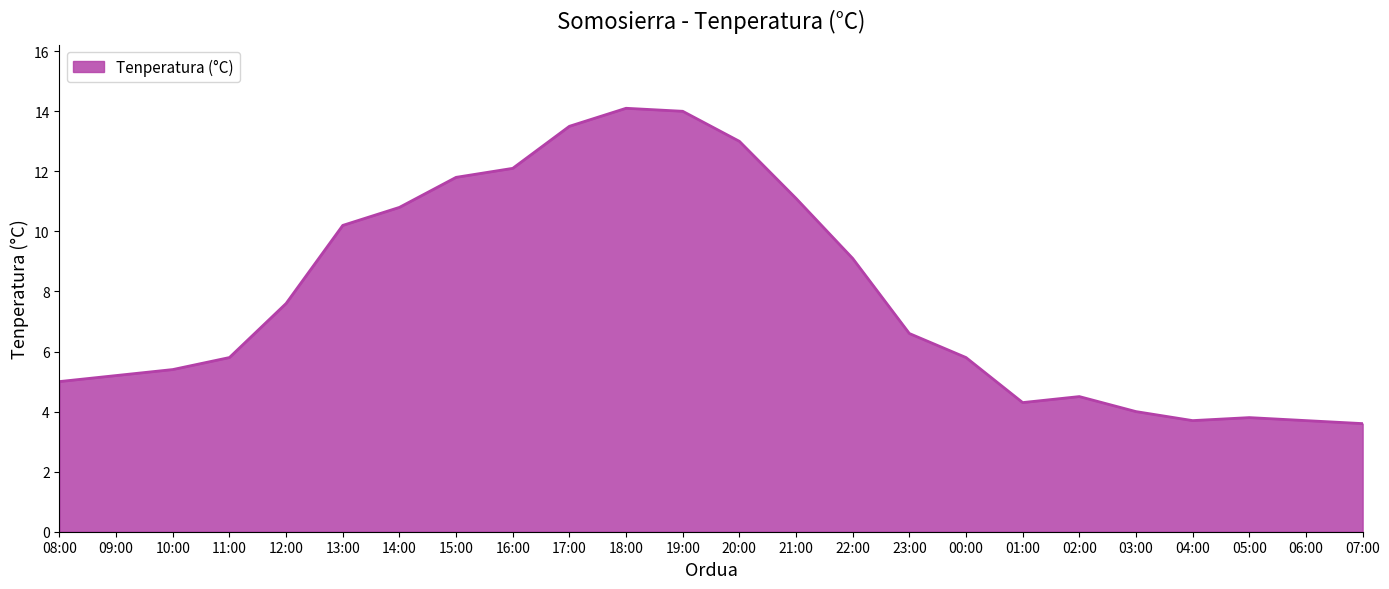

Reading left to right, what are all the values shown in this chart?

5.0	5.2	5.4	5.8	7.6	10.2	10.8	11.8	12.1	13.5	14.1	14.0	13.0	11.1	9.1	6.6	5.8	4.3	4.5	4.0	3.7	3.8	3.7	3.6